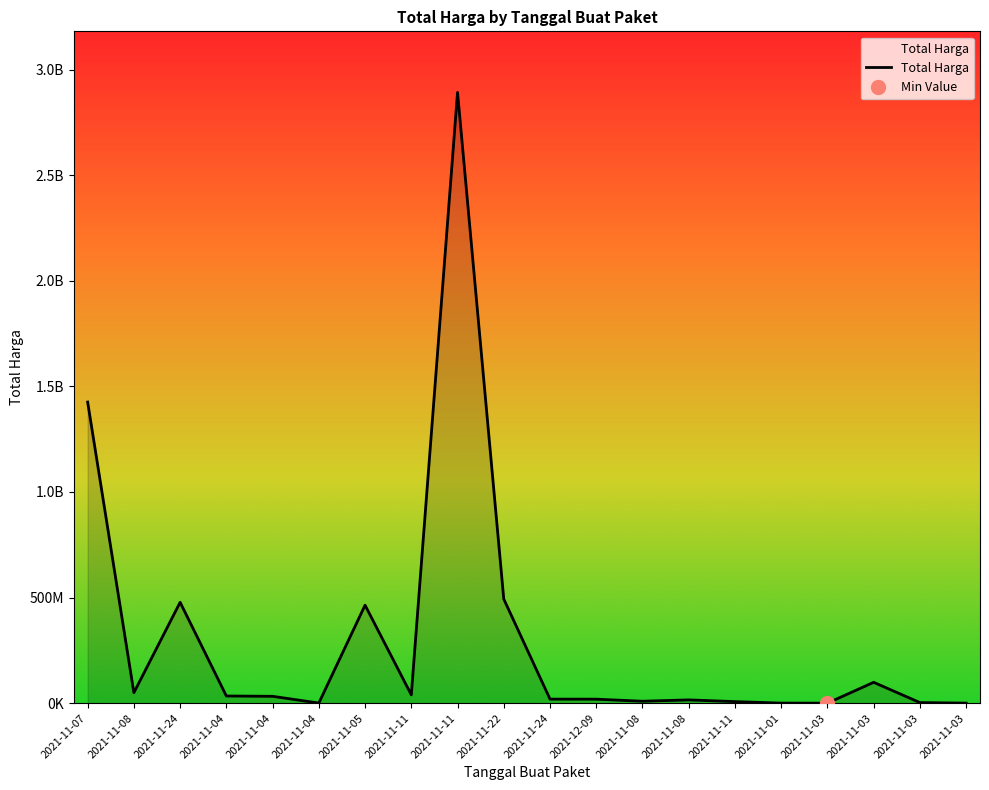

The chart shows a value of 464002100 at 2021-11-05. True or false?

True